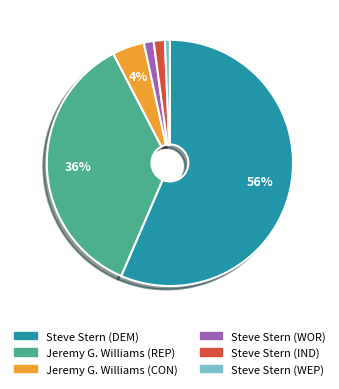

Is the sum of Jeremy G. Williams (CON) and Jeremy G. Williams (REP) greater than half?

No